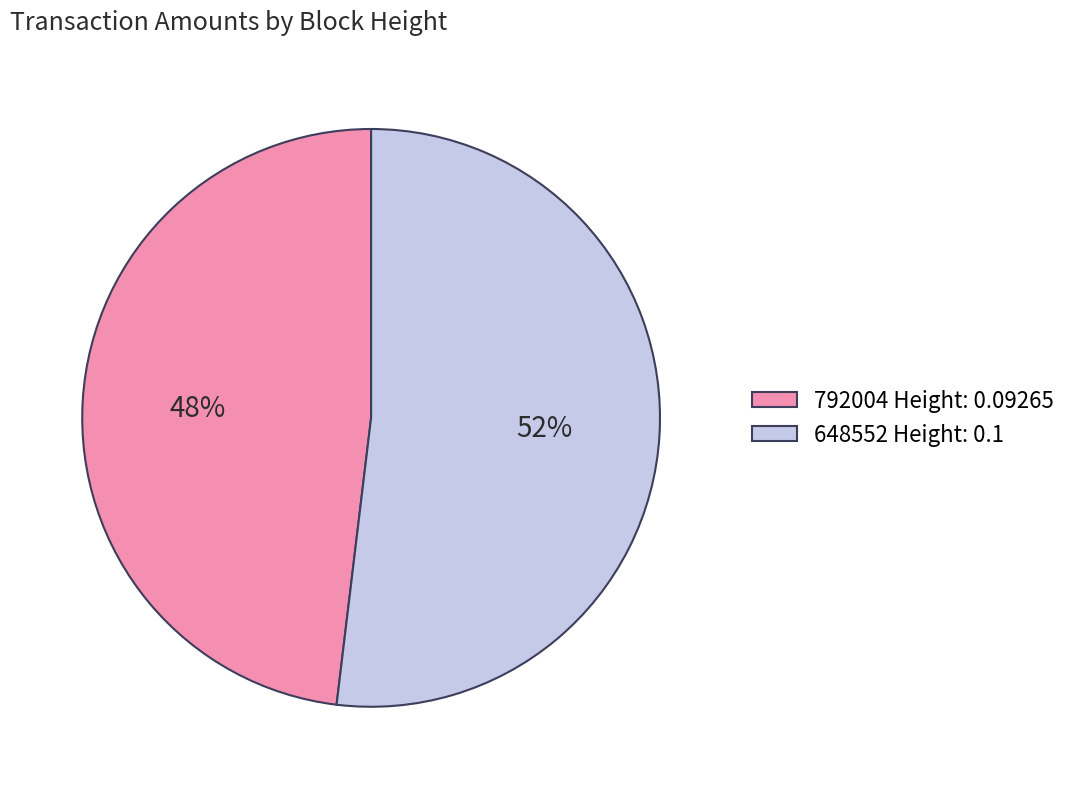

How many segments does this pie chart have?

2